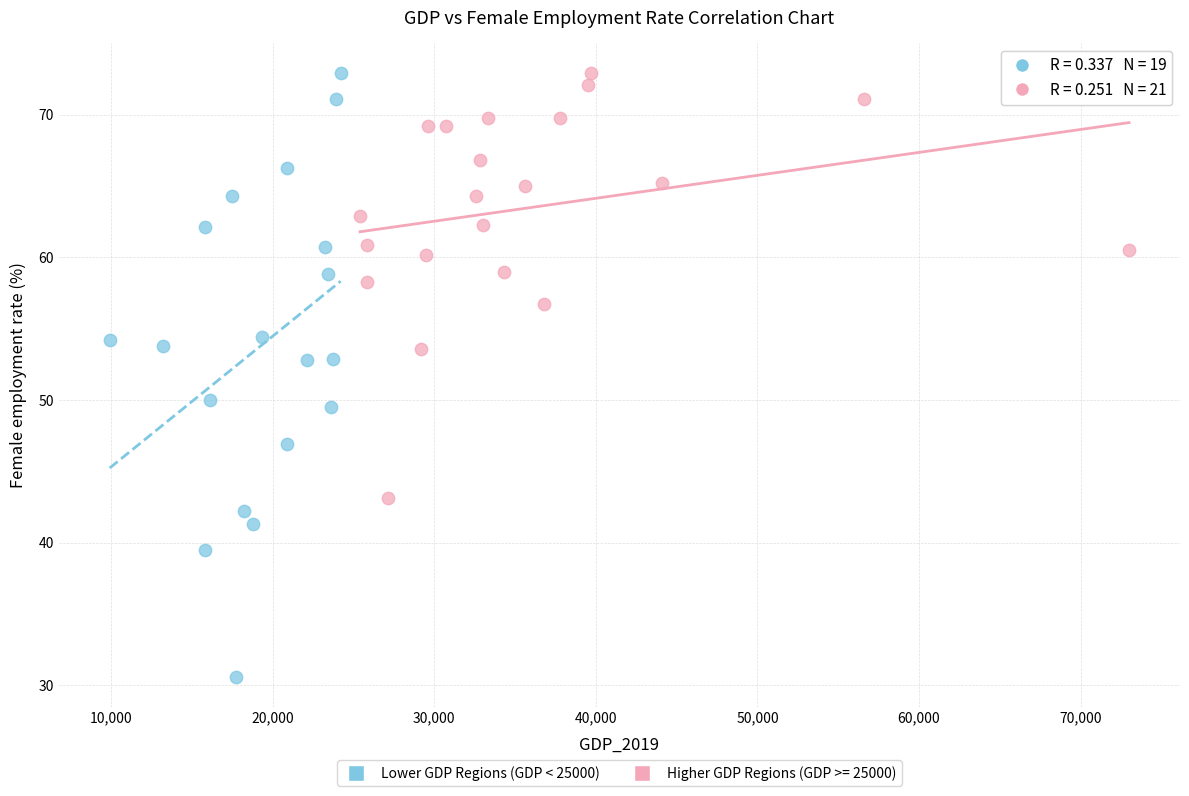

Which series has the widest spread of Y values?

Lower GDP Regions (GDP < 25000)